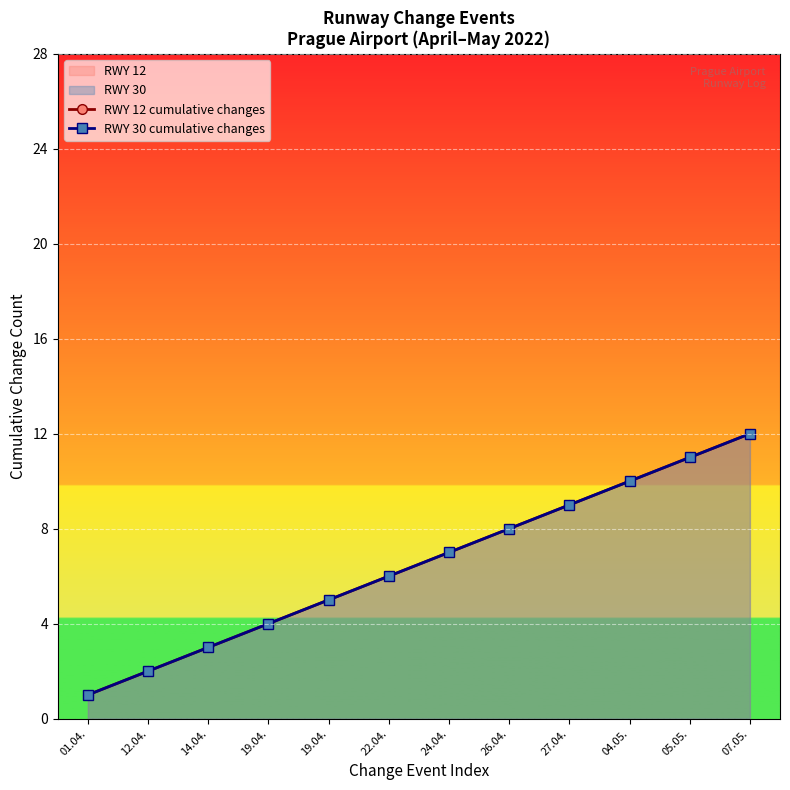

True or false: RWY 30 cumulative changes has a value of 3 at 12.04..

False